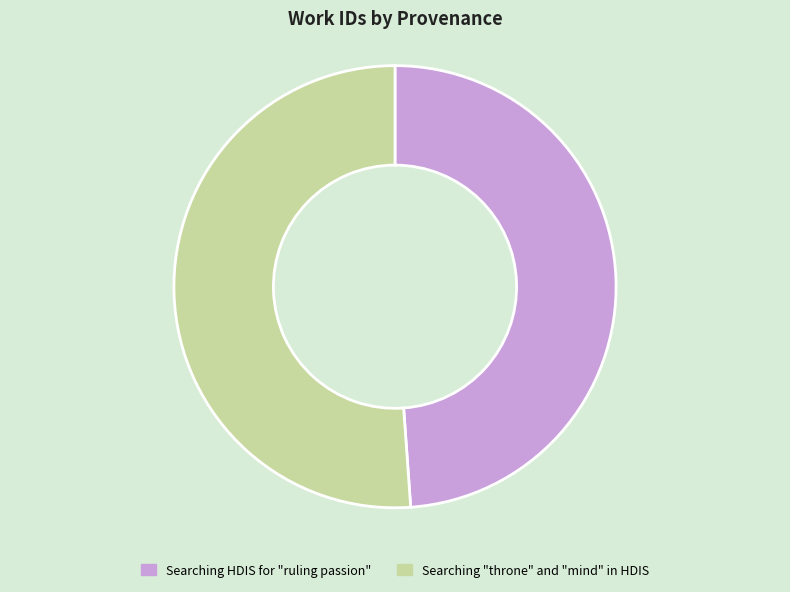

Which has a higher value, Searching "throne" and "mind" in HDIS or Searching HDIS for "ruling passion"?

Searching "throne" and "mind" in HDIS